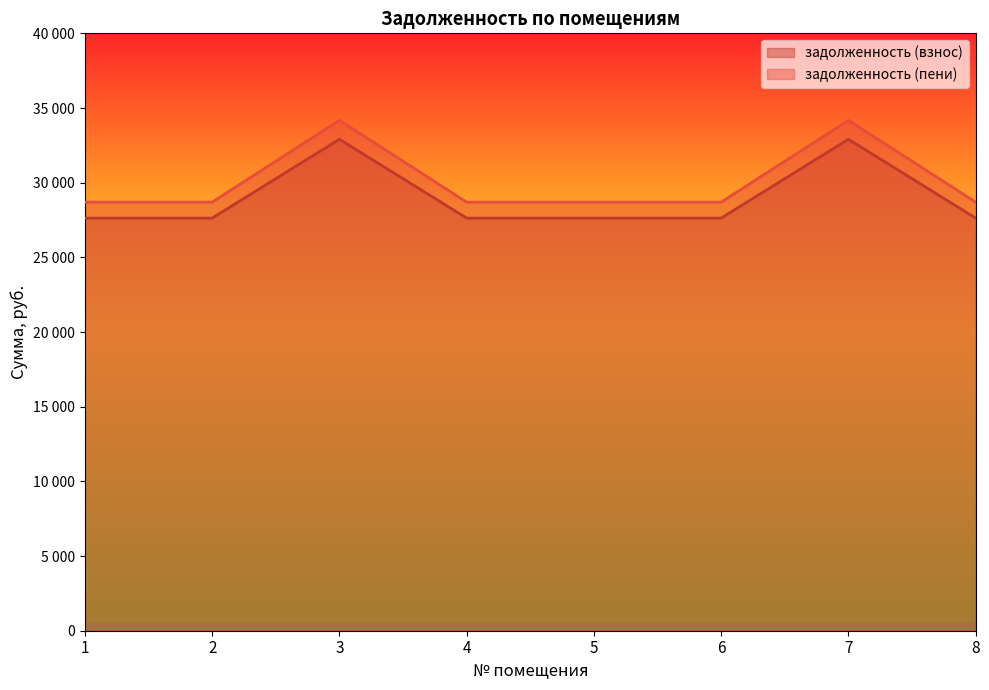

True or false: задолженность (пени) has more than 1 points higher than both neighbors.

True